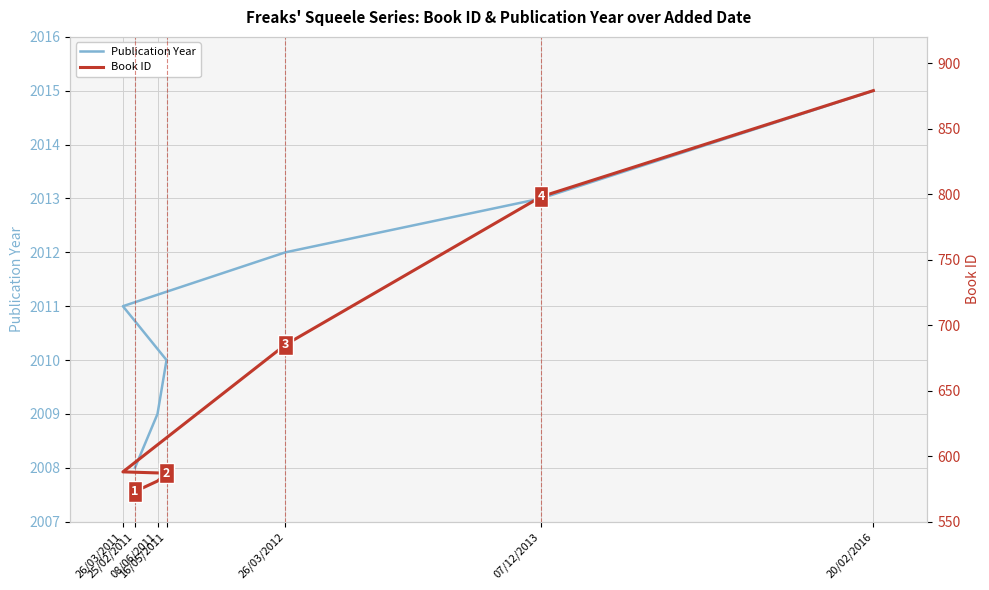

Between 26/03/2011 and 07/12/2013, which series saw the biggest shift?

Book ID